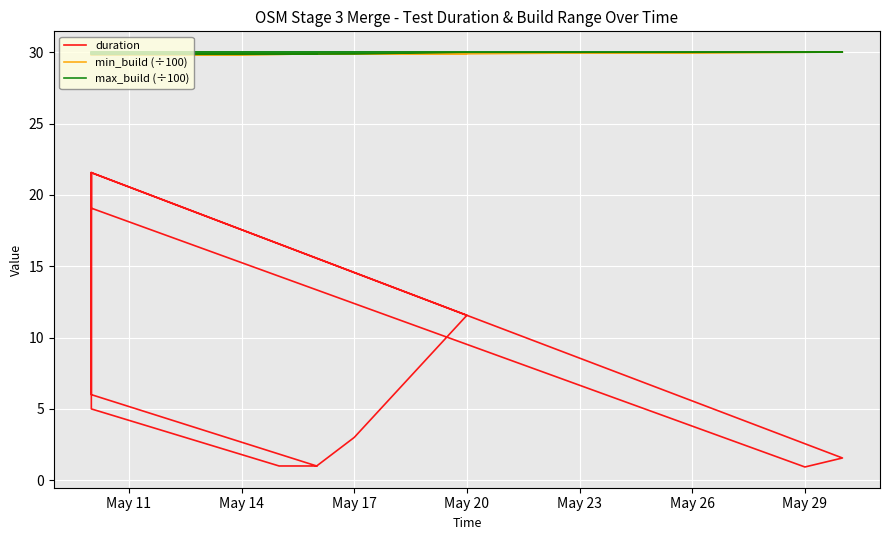

What is the difference between the second highest and minimum values in the min_build (÷100) series?

0.2